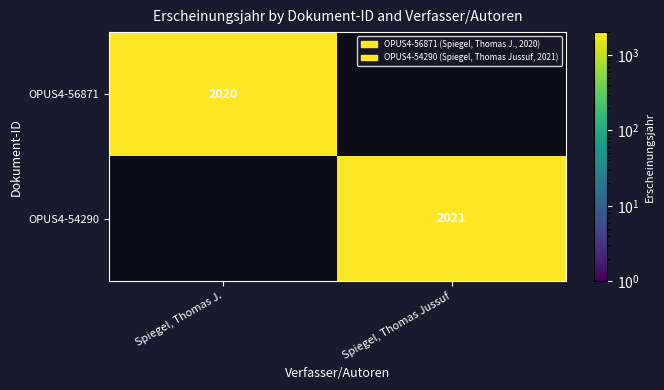

The OPUS4-54290 series shows 1175 at Spiegel, Thomas Jussuf. True or false?

False